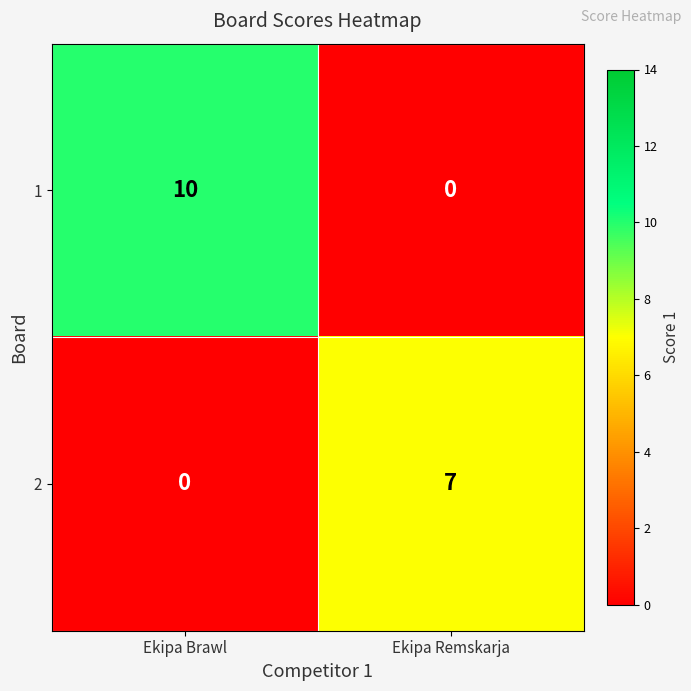

Reading left to right, extract all data points from this chart.

1: 10	0
2: 0	7